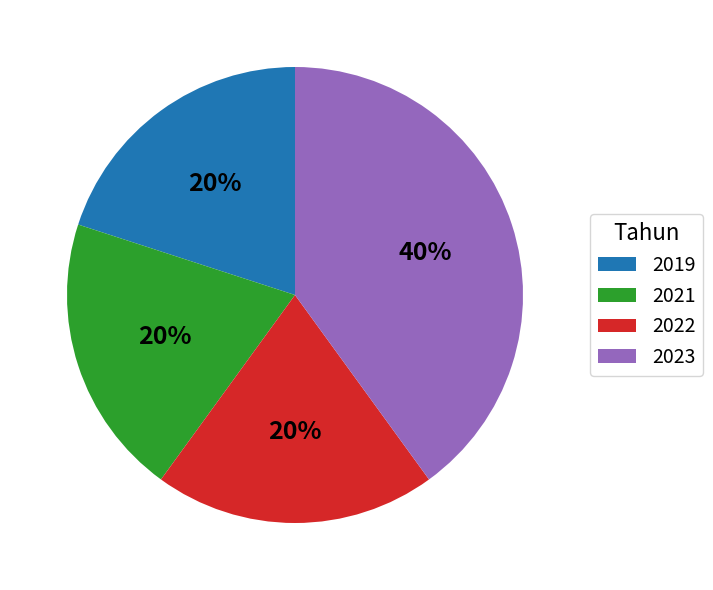

Which has a higher value, 2019 or 2023?

2023